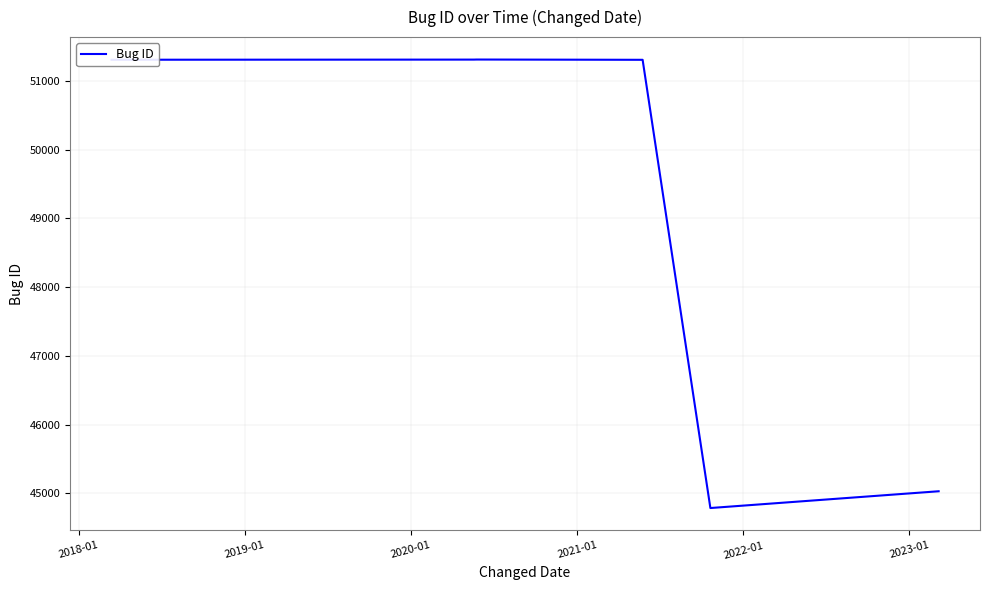

What is the maximum value shown in the chart?

51313